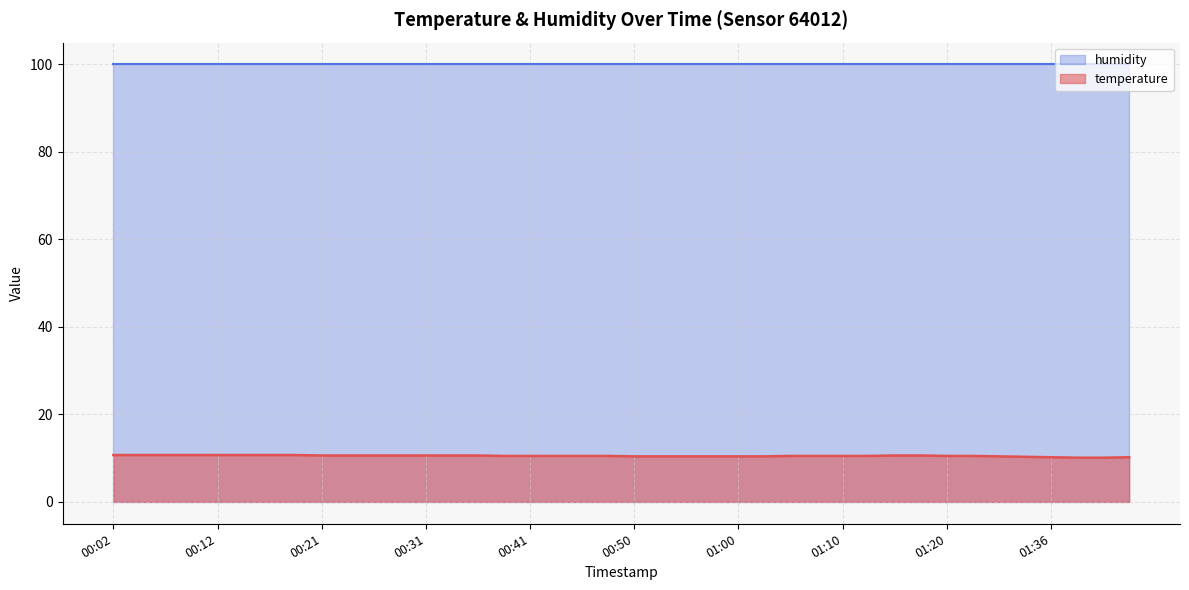

List the labels in order of value, largest first.

00:02, 00:04, 00:07, 00:09, 00:12, 00:14, 00:16, 00:19, 00:21, 00:24, 00:26, 00:29, 00:31, 00:33, 00:36, 01:15, 01:17, 00:38, 00:41, 00:43, 00:46, 00:48, 01:05, 01:08, 01:10, 01:12, 01:20, 01:22, 00:50, 00:53, 00:55, 00:58, 01:00, 01:03, 01:31, 01:33, 01:36, 01:44, 01:39, 01:41